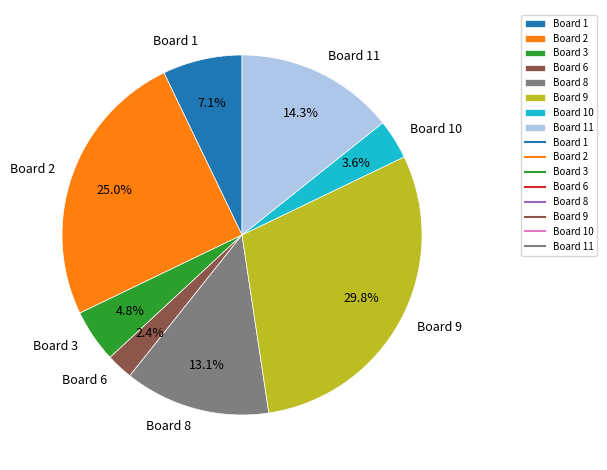

Rank the categories by value from lowest to highest.

Board 6, Board 10, Board 3, Board 1, Board 8, Board 11, Board 2, Board 9